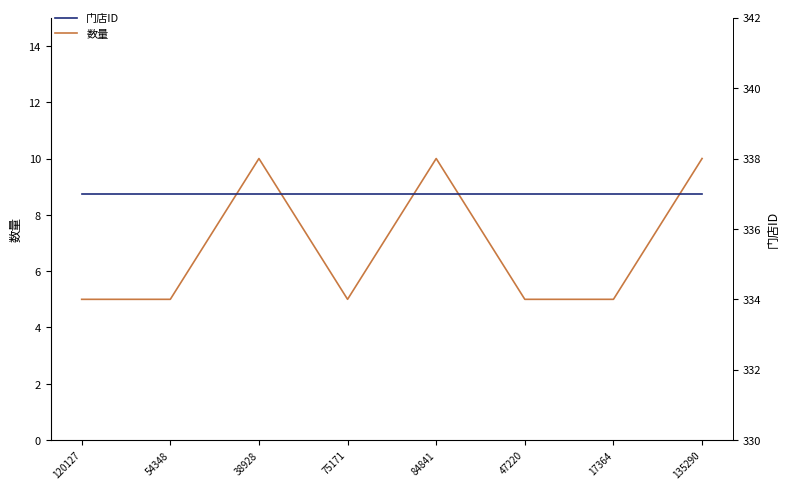

Reading left to right, transcribe all the data shown in this chart.

数量: 120127=5	54348=5	38928=10	75171=5	84841=10	47220=5	17364=5	135290=10
门店ID: 120127=337	54348=337	38928=337	75171=337	84841=337	47220=337	17364=337	135290=337